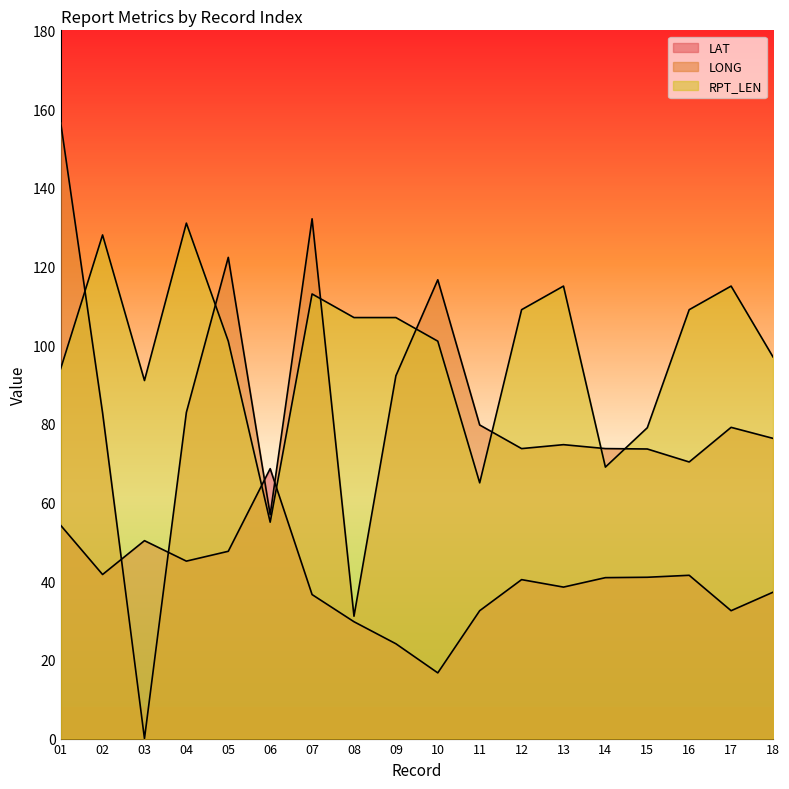

Reading left to right, extract all data points from this chart.

LAT: 54.2	41.7	50.3	45.1	47.6	68.6	36.6	29.7	24.1	16.7	32.5	40.4	38.5	40.9	41.0	41.5	32.5	37.2
LONG: 156.6	82.8	0.0	82.9	122.3	56.9	132.1	31.1	92.2	116.6	79.7	73.7	74.7	73.7	73.6	70.3	79.1	76.3
RPT_LEN: 94.0	128.0	91.0	131.0	101.0	55.0	113.0	107.0	107.0	101.0	65.0	109.0	115.0	69.0	79.0	109.0	115.0	97.0